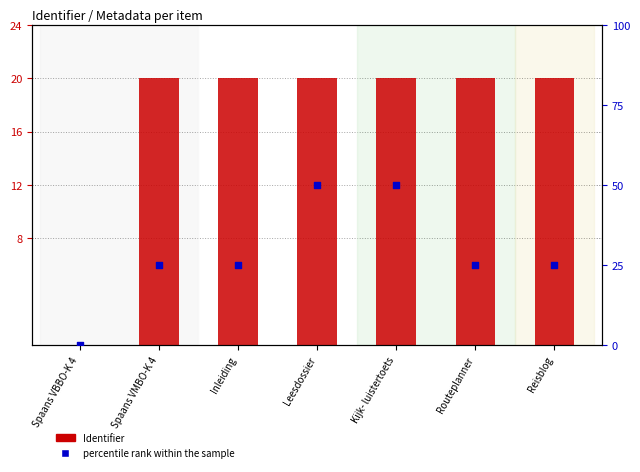

What is the total value across all series at Reisblog?

45.0